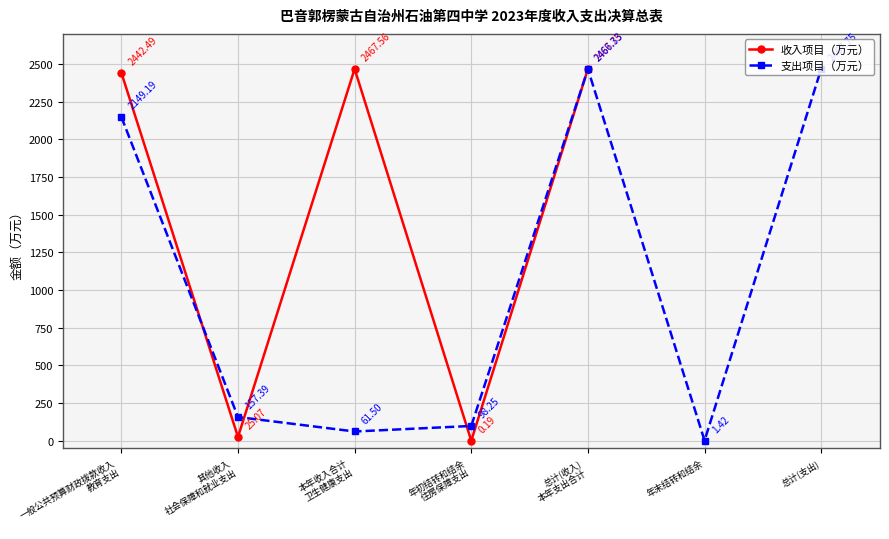

In 收入项目（万元）, how many points are higher than both neighbors (excluding endpoints)?

1